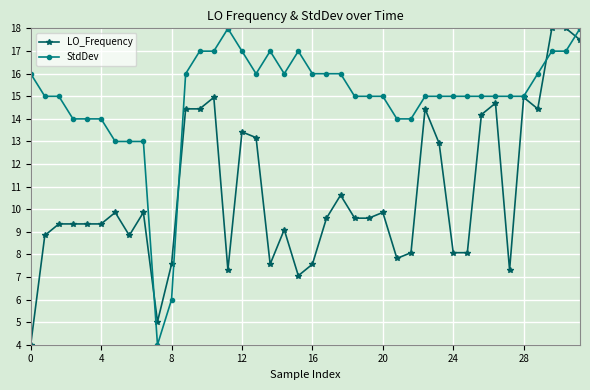

What is the value of the StdDev point at the 26th from the left?

15.0